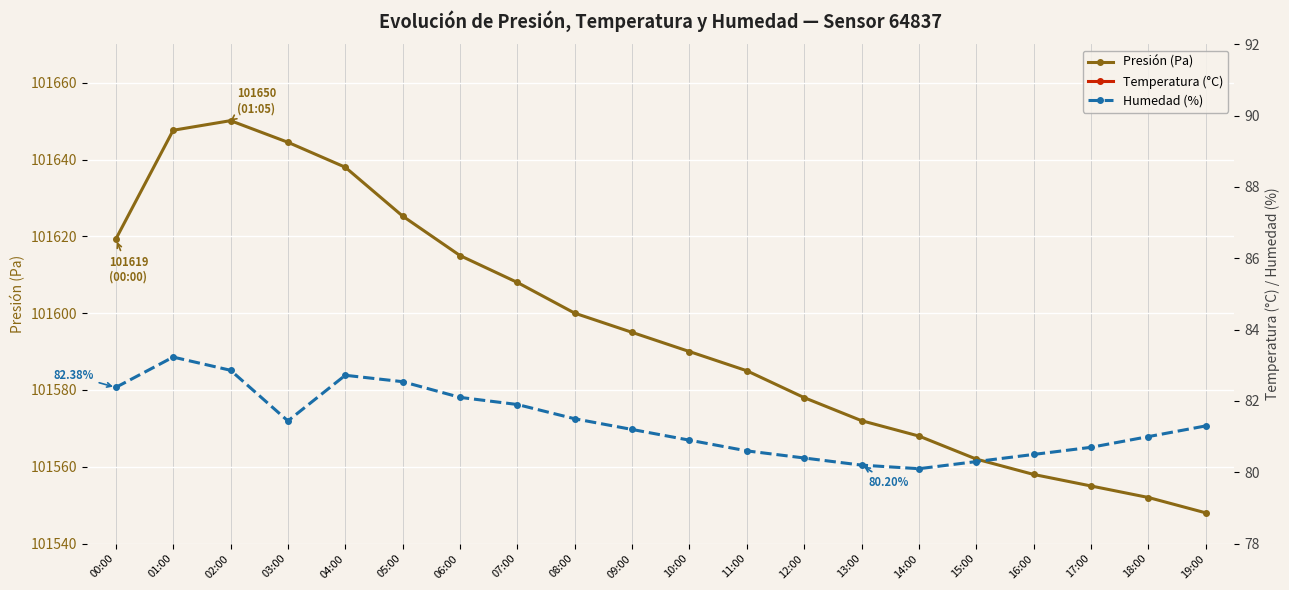

What is the sum of all Temperature (°C) values?

399.7